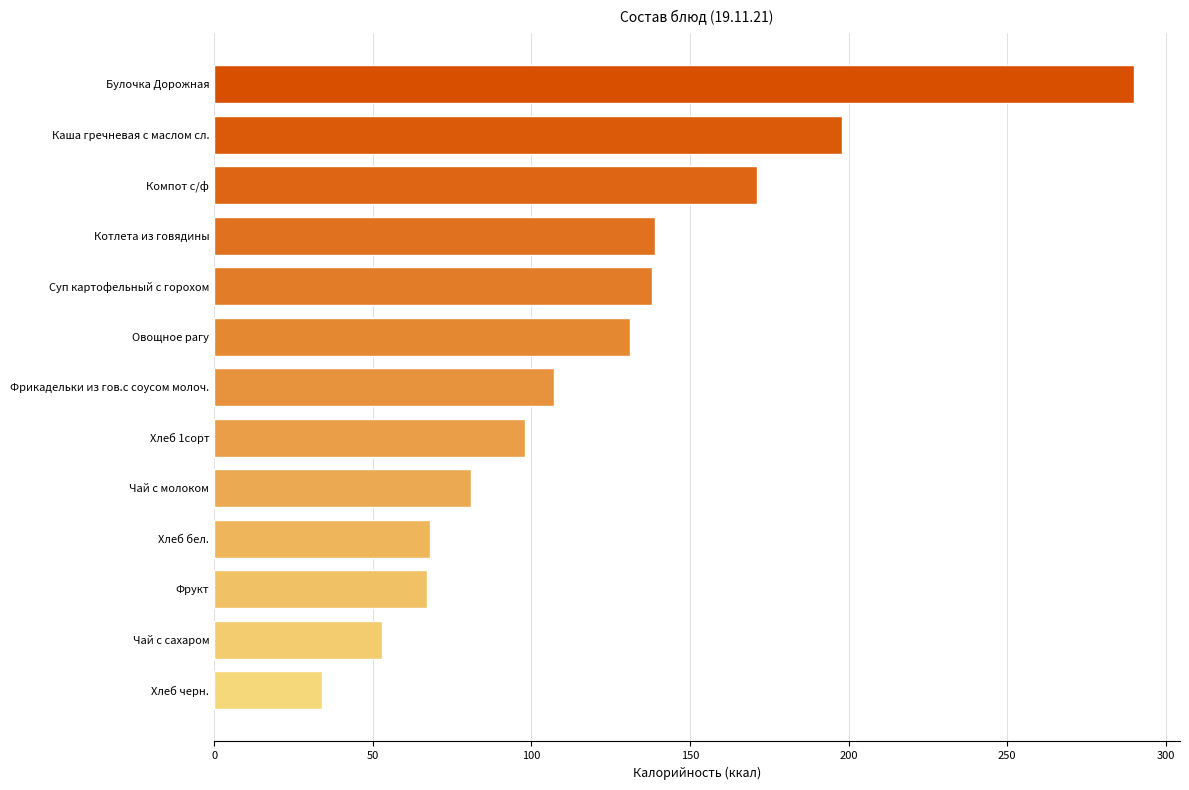

What is the label of the 3rd bar from the bottom?

Фрукт